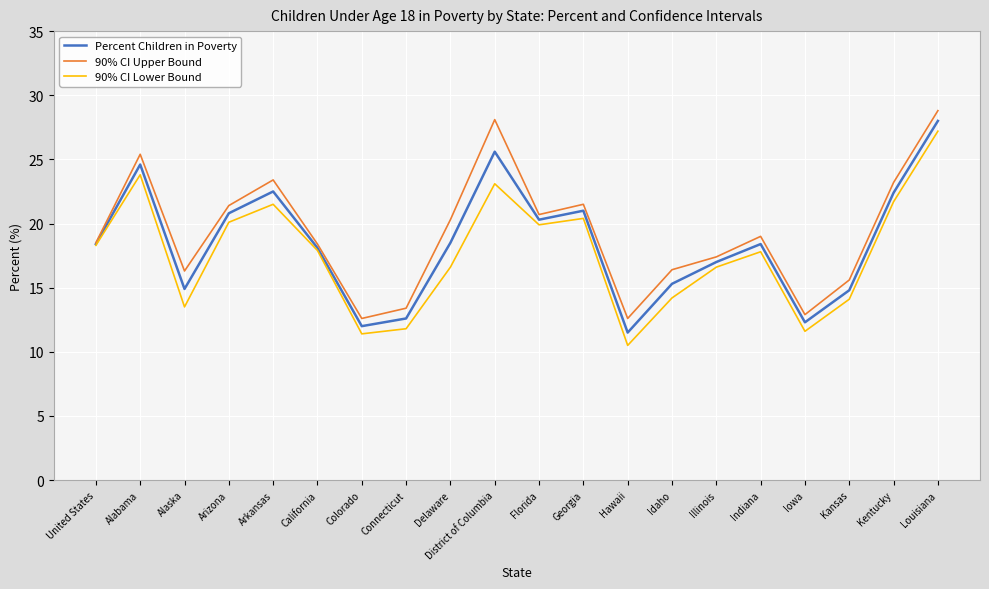

Where is the first local minimum for Percent Children in Poverty?

Alaska